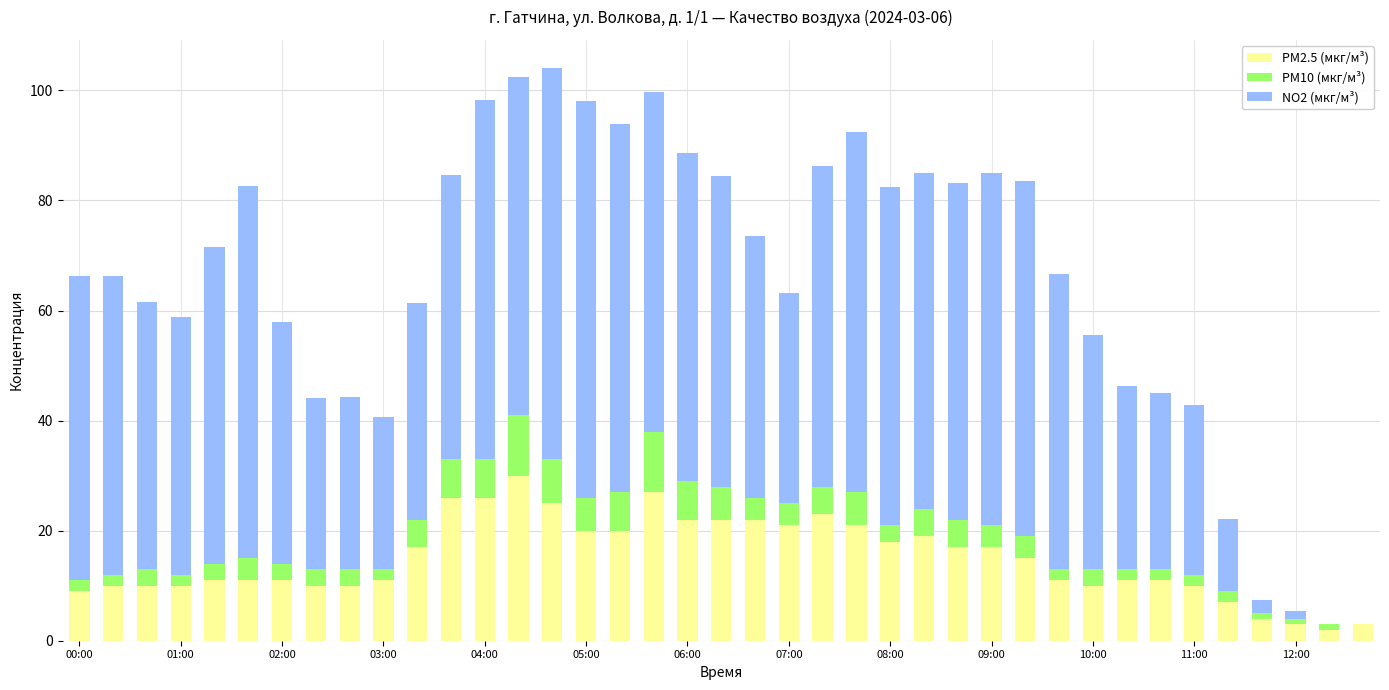

Does the chart contain stacked bars?

Yes